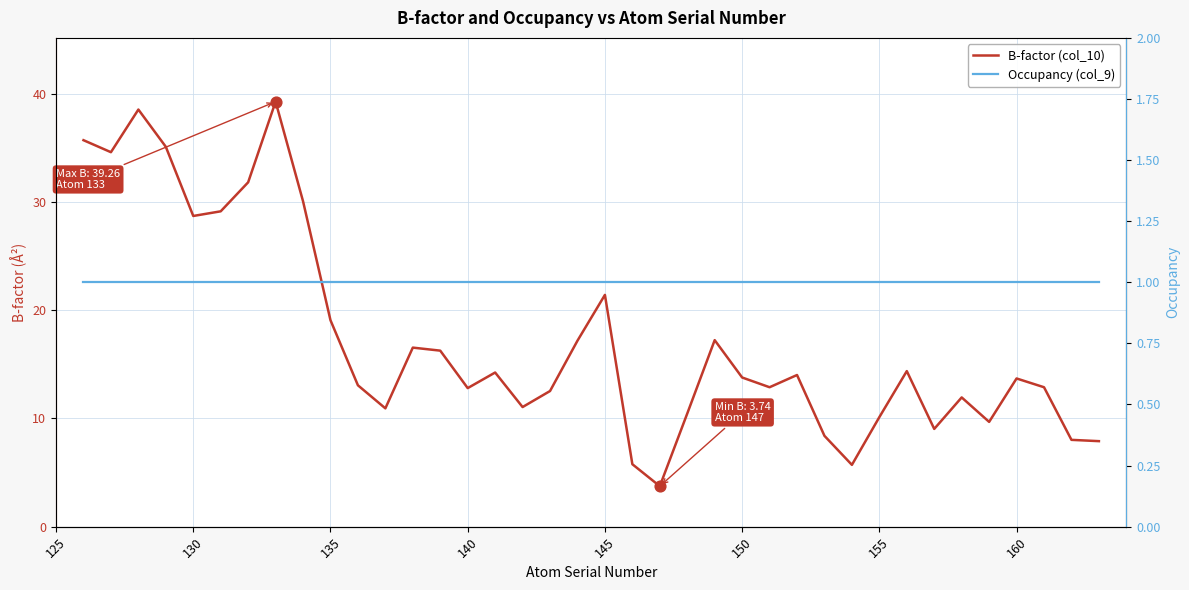

Which series reaches the minimum Y coordinate?

Occupancy (col_9)